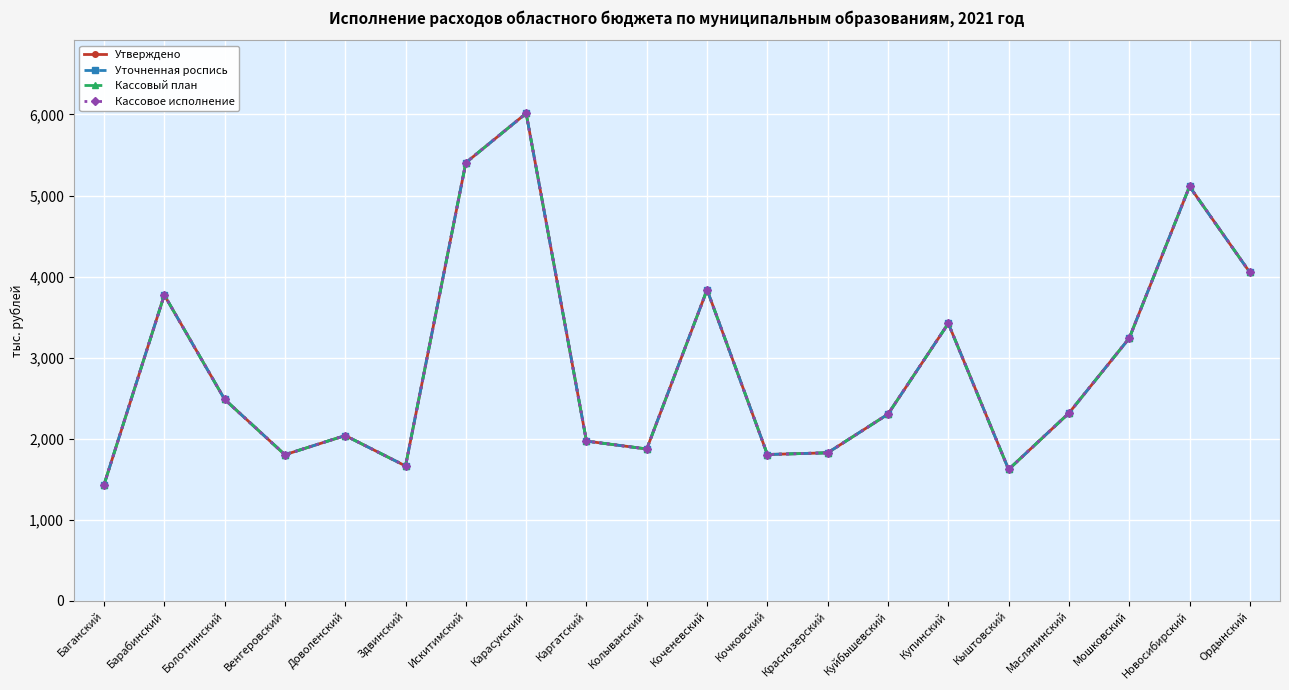

What position from the left is Купинский?

15